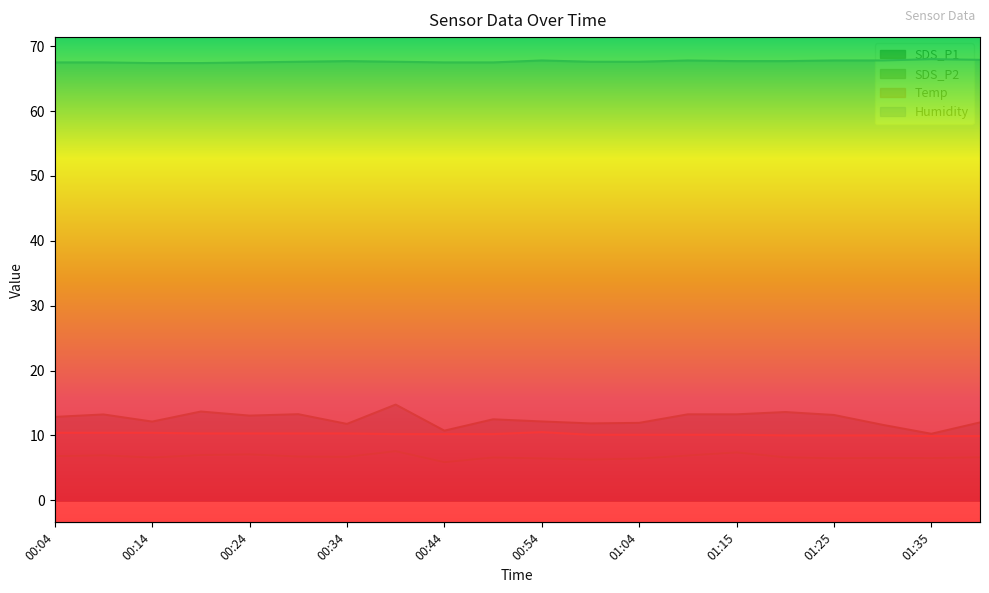

The SDS_P1 series shows 6.3 at 00:04. True or false?

False